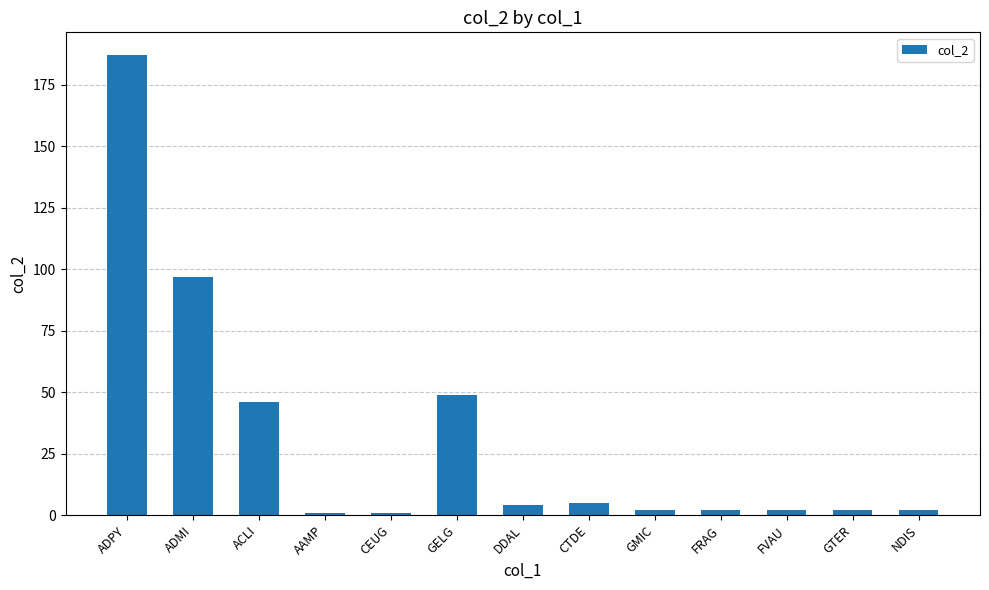

What is the change in value from CEUG to GMIC?

+1